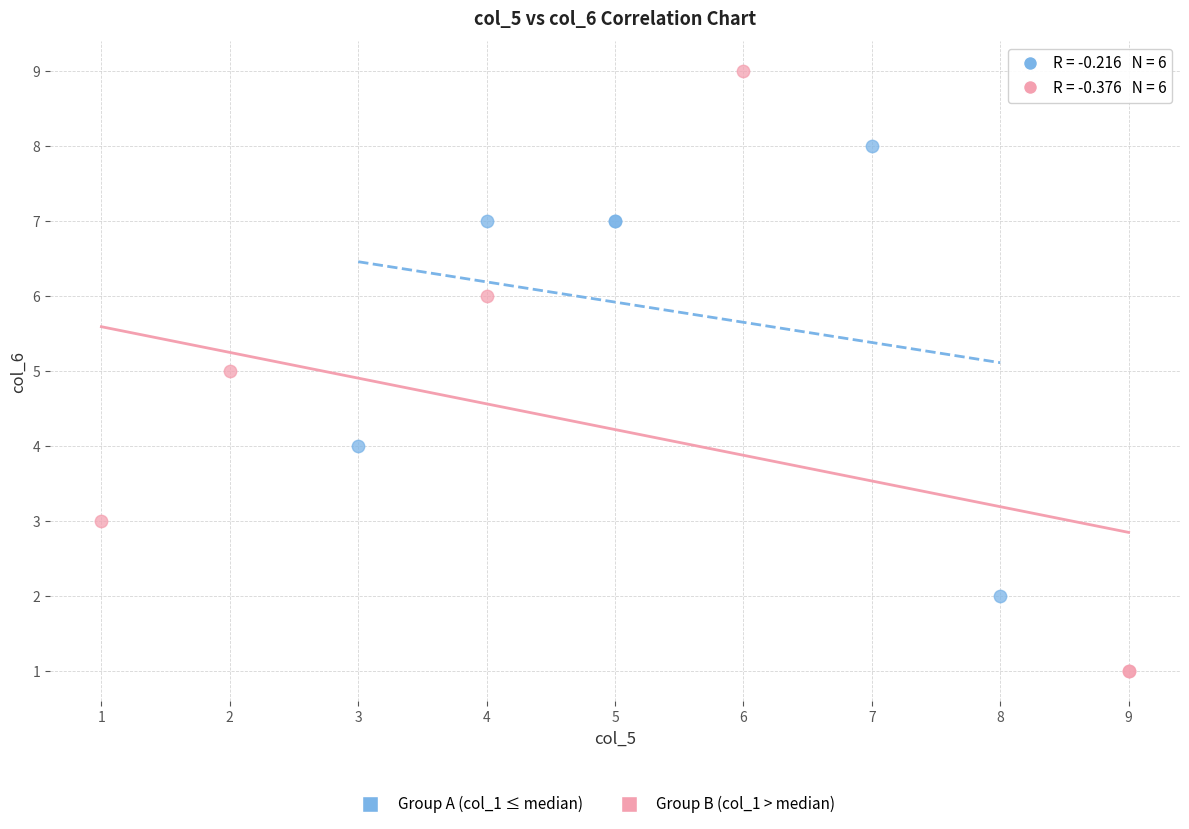

Which series has the largest Y range (max minus min)?

Group B (col_1 > median)